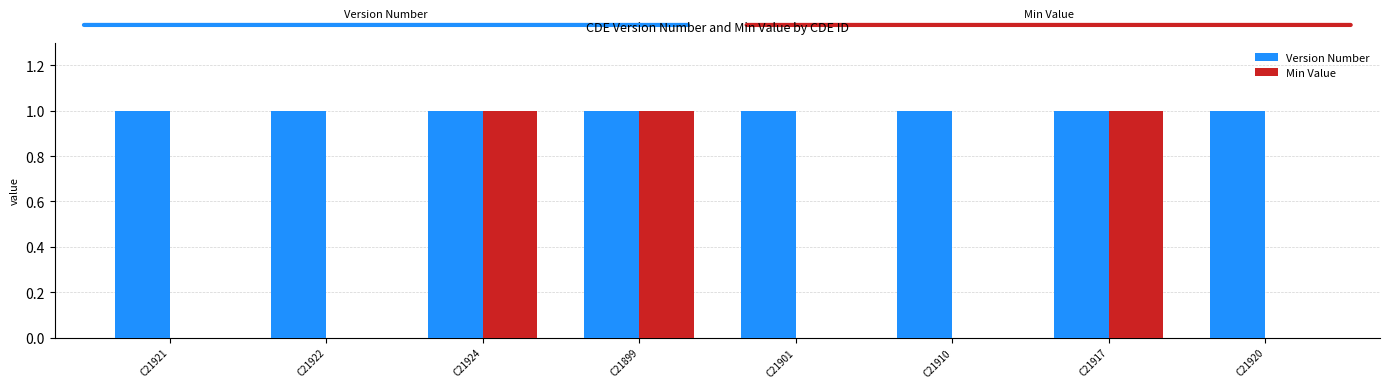

Which series changed the most between C21921 and C21899?

Min Value